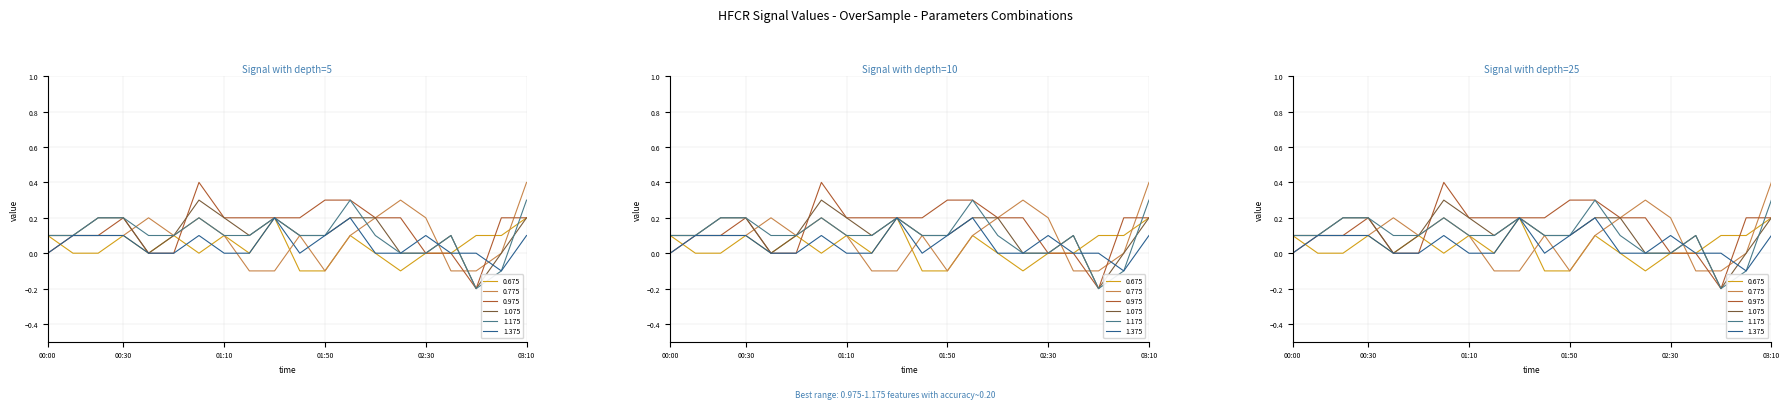

Reading right to left, transcribe all the data shown in this chart.

0.675: 0.2	0.1	0.1	-0.0	0.0	-0.1	-0.0	0.1	-0.1	-0.1	0.2	0.0	0.1	-0.0	0.1	-0.0	0.1	0.0	-0.0	0.1
0.775: 0.4	-0.0	-0.1	-0.1	0.2	0.3	0.2	0.1	-0.1	0.1	-0.1	-0.1	0.1	0.2	0.1	0.2	0.1	0.1	0.1	0.1
0.975: 0.2	0.2	-0.2	0.0	-0.0	0.2	0.2	0.3	0.3	0.2	0.2	0.2	0.2	0.4	-0.0	-0.0	0.2	0.1	0.1	-0.0
1.075: 0.2	0.0	-0.2	0.1	0.0	-0.0	0.2	0.2	0.1	0.1	0.2	0.1	0.2	0.3	0.1	0.0	0.2	0.2	0.1	0.1
1.175: 0.3	-0.1	-0.2	0.1	0.0	0.0	0.1	0.3	0.1	0.1	0.2	0.1	0.1	0.2	0.1	0.1	0.2	0.2	0.1	0.1
1.375: 0.1	-0.1	-0.0	0.0	0.1	-0.0	0.0	0.2	0.1	0.0	0.2	-0.0	0.0	0.1	-0.0	0.0	0.1	0.1	0.1	0.0